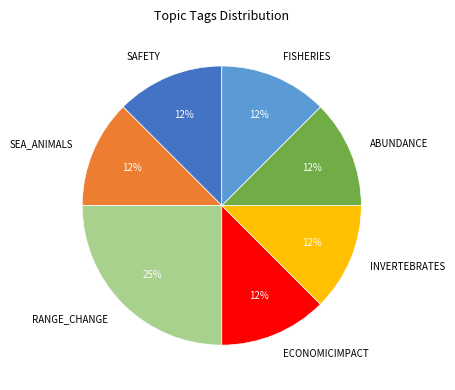

Is it true that INVERTEBRATES is 12% of the pie?

True